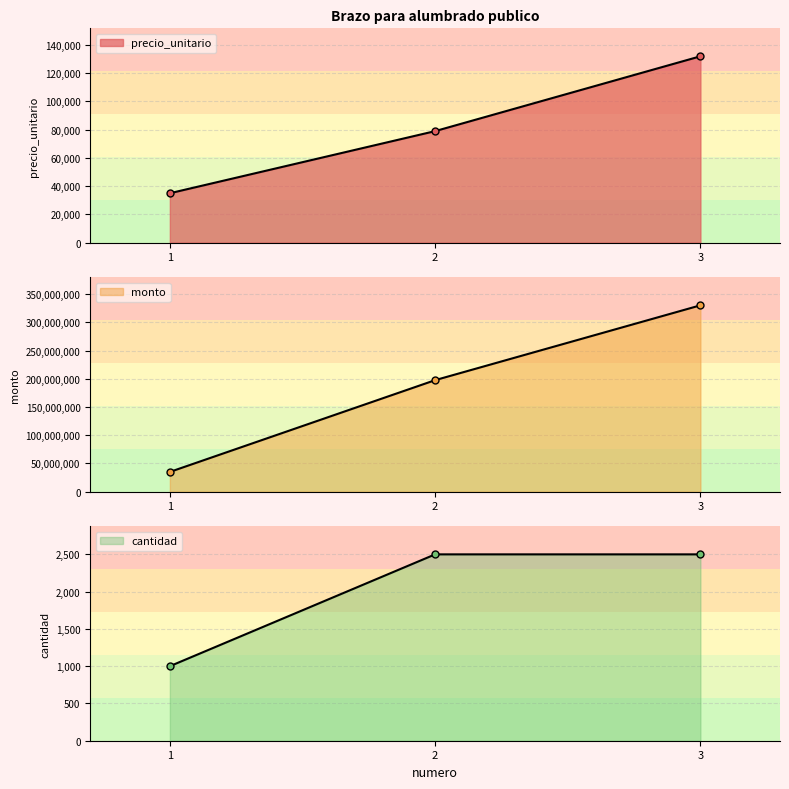

Reading left to right, extract all data points from this chart.

precio_unitario: 35000	79000	132000
monto: 35000000	197500000	330000000
cantidad: 1000	2500	2500